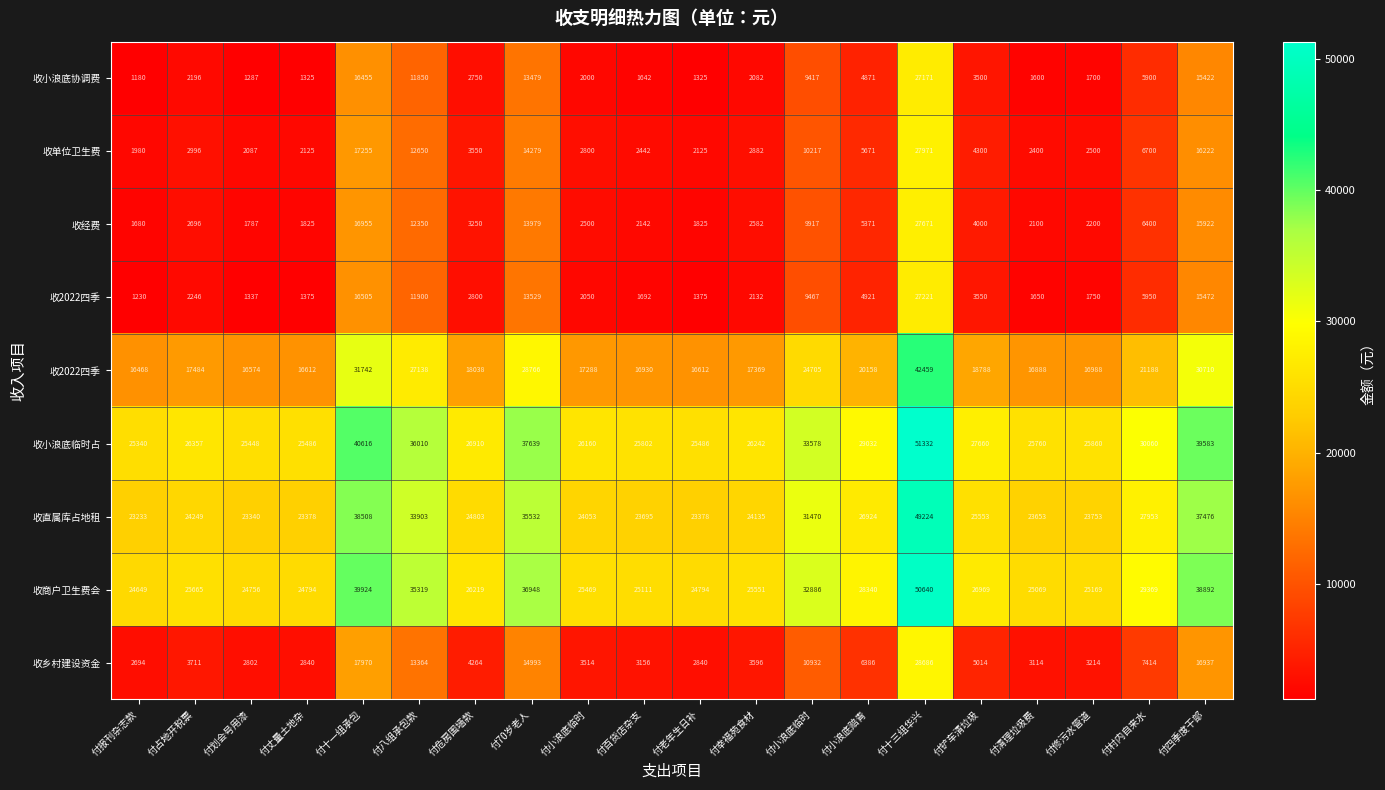

At how many categories does at least one series exceed 14588?

20